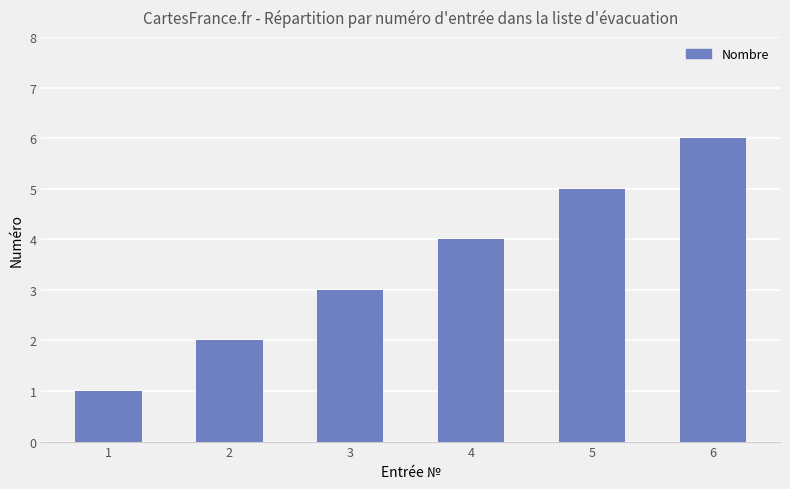

What is the greatest value displayed?

6